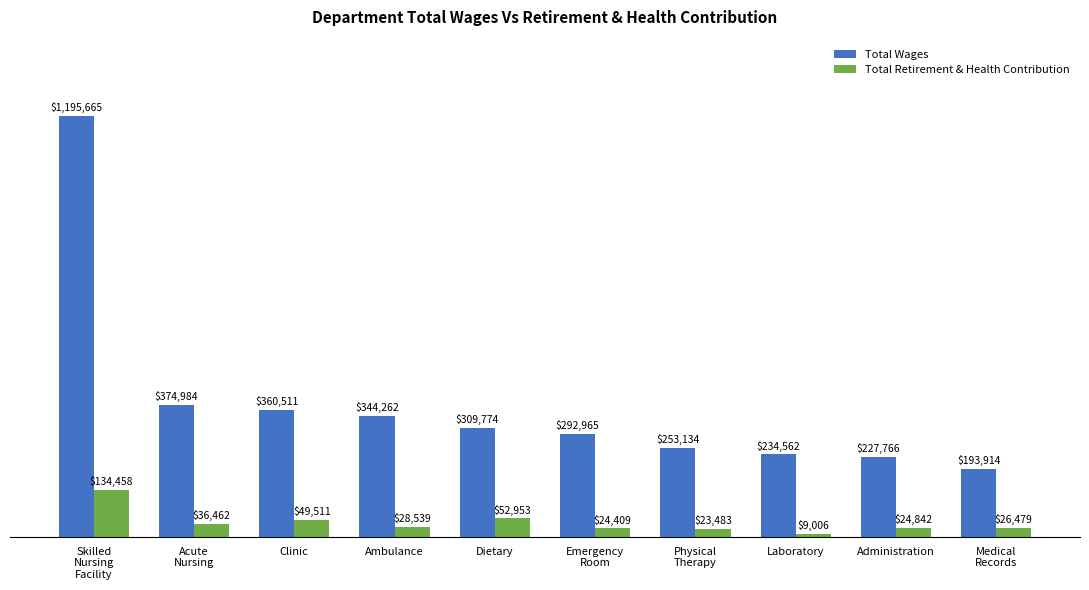

Are the bars horizontal?

No